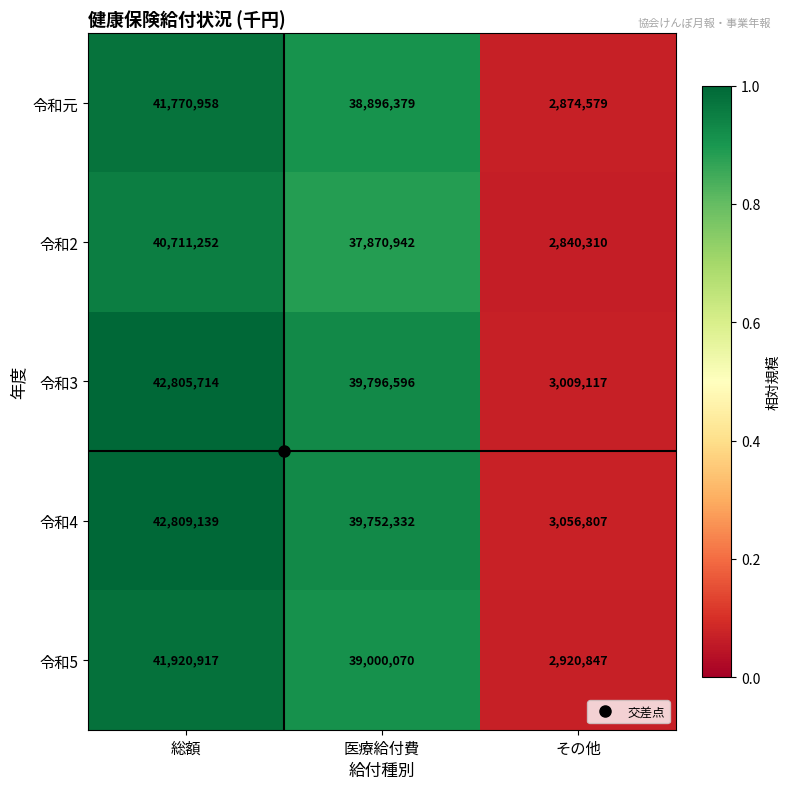

Which label corresponds to the smallest value in the chart?

その他